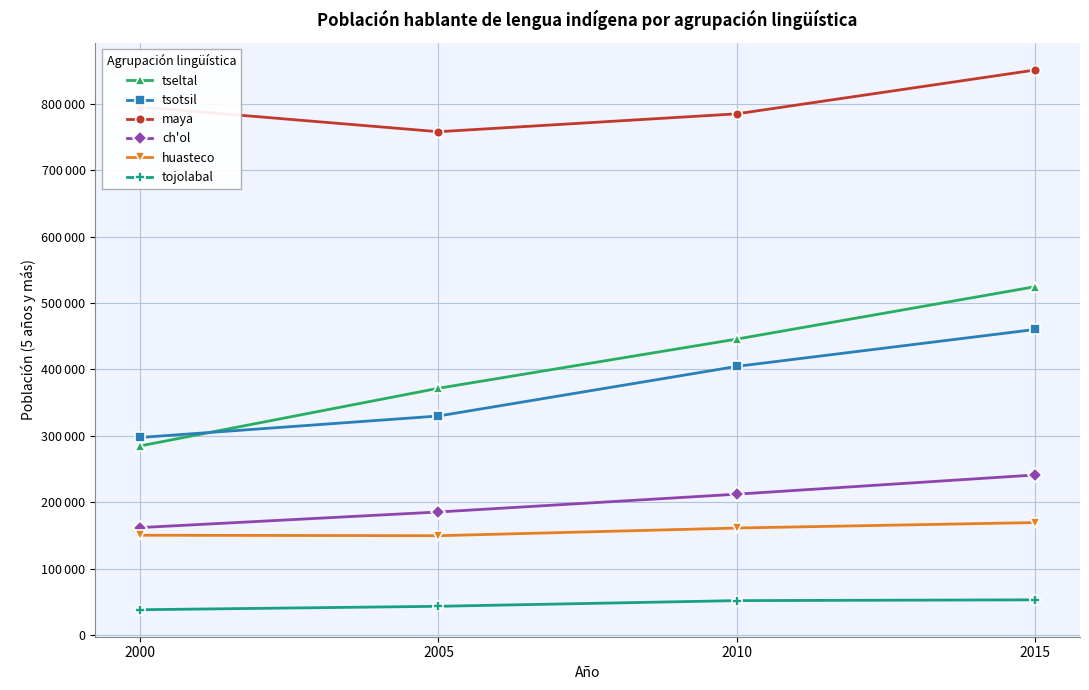

What is the total value across all series at 2015?

2299846